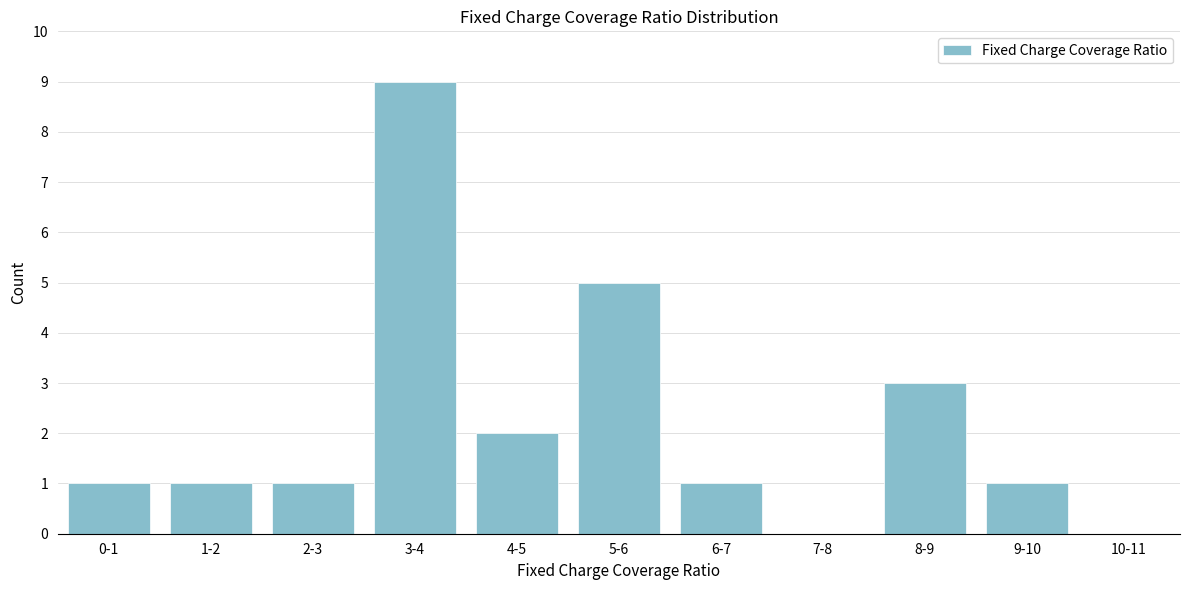

Reading left to right, what are all the values shown in this chart?

0-1=1	1-2=1	2-3=1	3-4=9	4-5=2	5-6=5	6-7=1	7-8=0	8-9=3	9-10=1	10-11=0